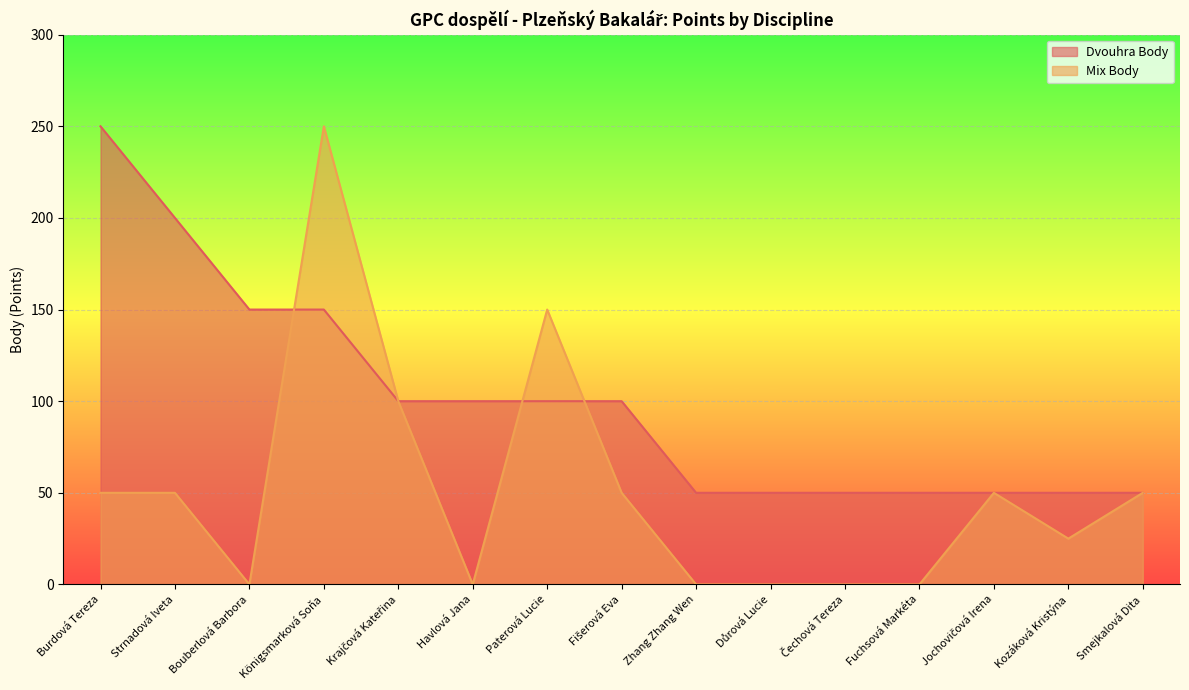

Which category has the lowest value in the Mix Body series?

Bouberlová Barbora